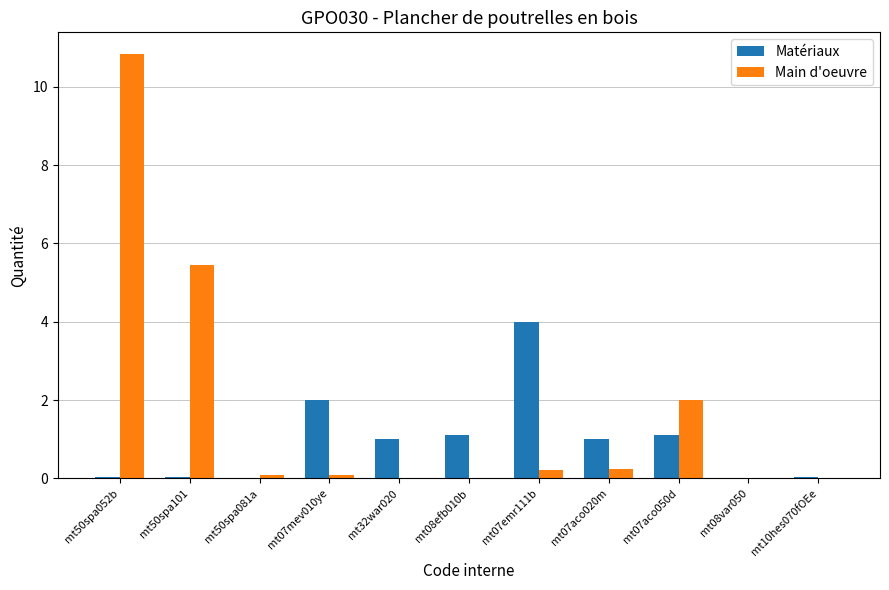

At which category is the sum across all series the highest?

mt50spa052b